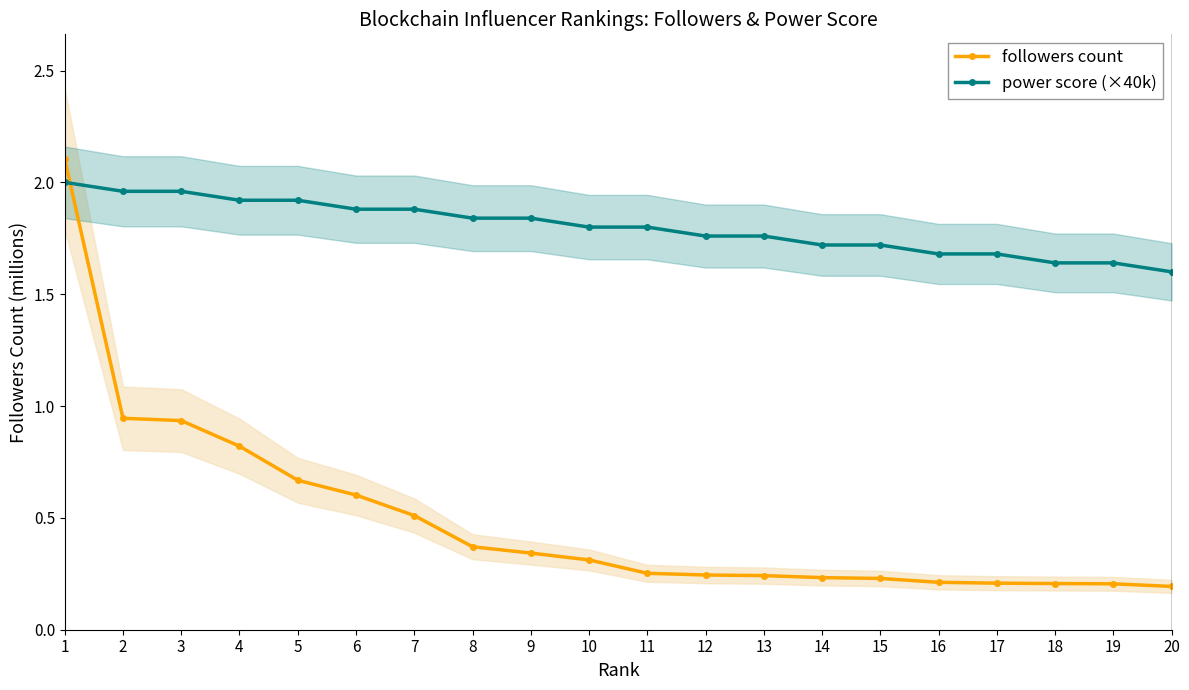

What are all the series names shown in the legend?

followers count, power score (×40k)